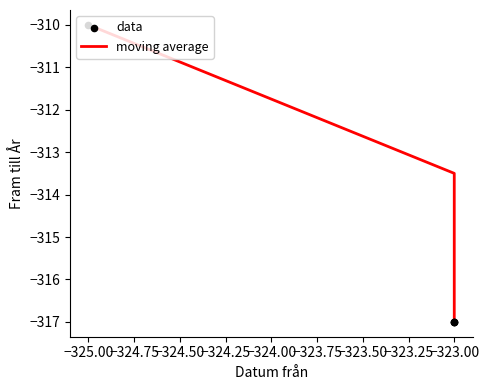

Which series reaches the minimum Y coordinate?

moving average